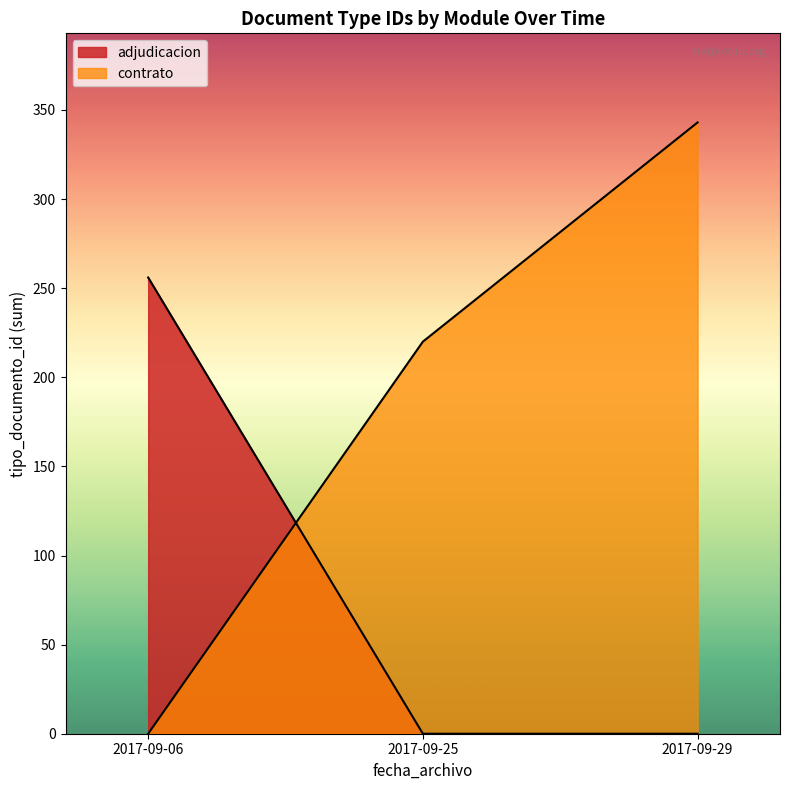

Approximately how many times larger is the value at 2017-09-06 compared to 2017-09-06?

1.0